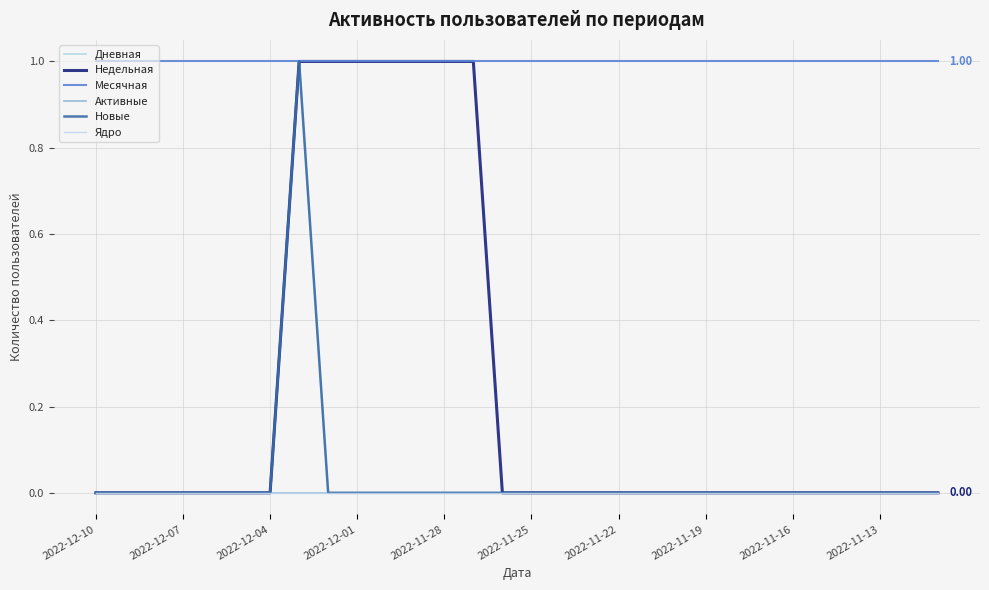

Does the chart have visible grid lines?

Yes